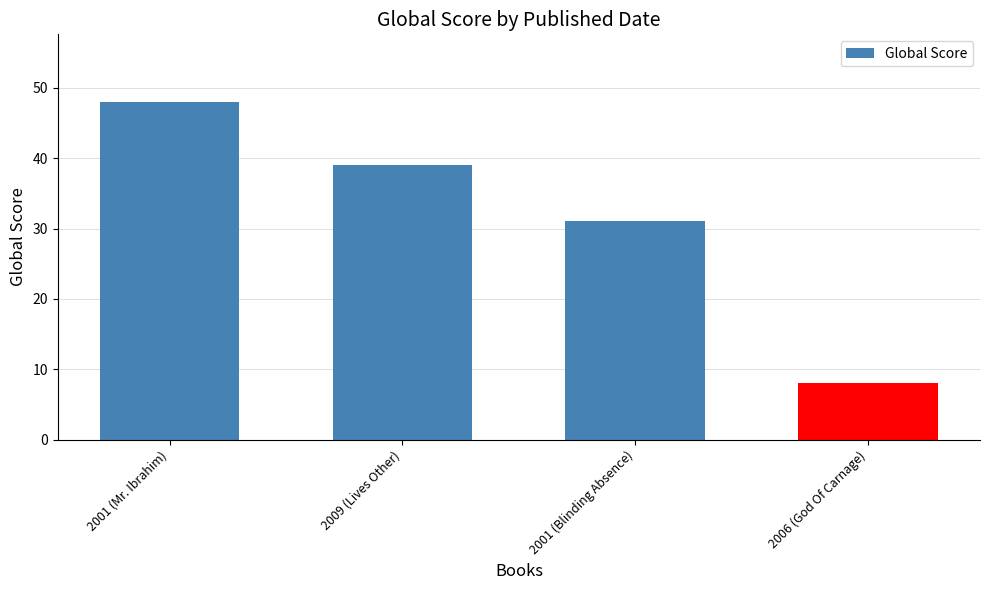

What is the difference between the maximum and minimum values?

40